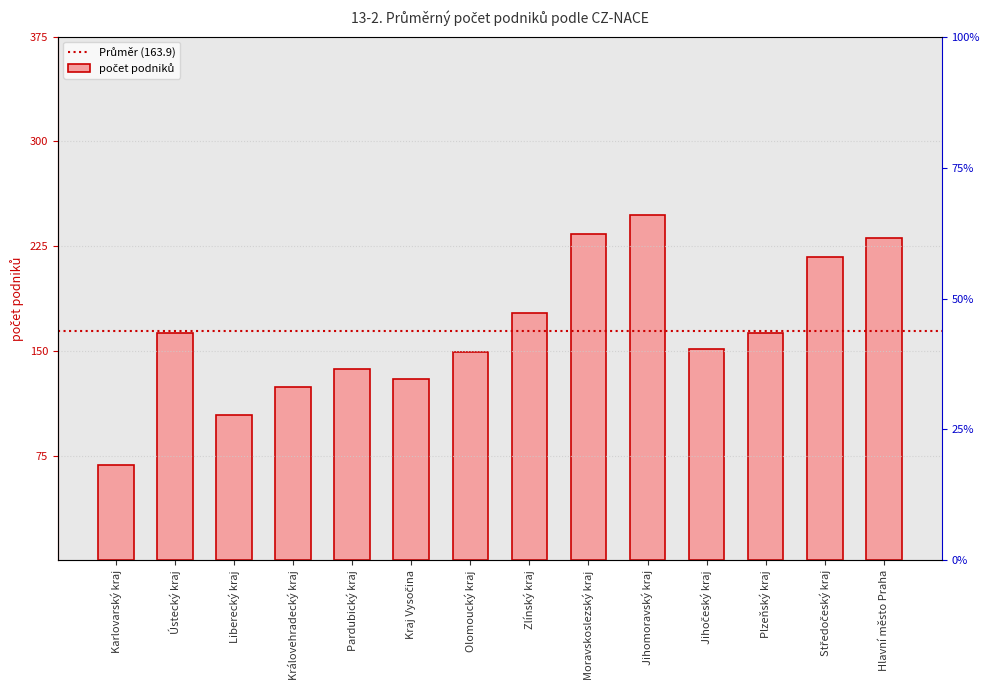

How many categories are shown in the chart?

14